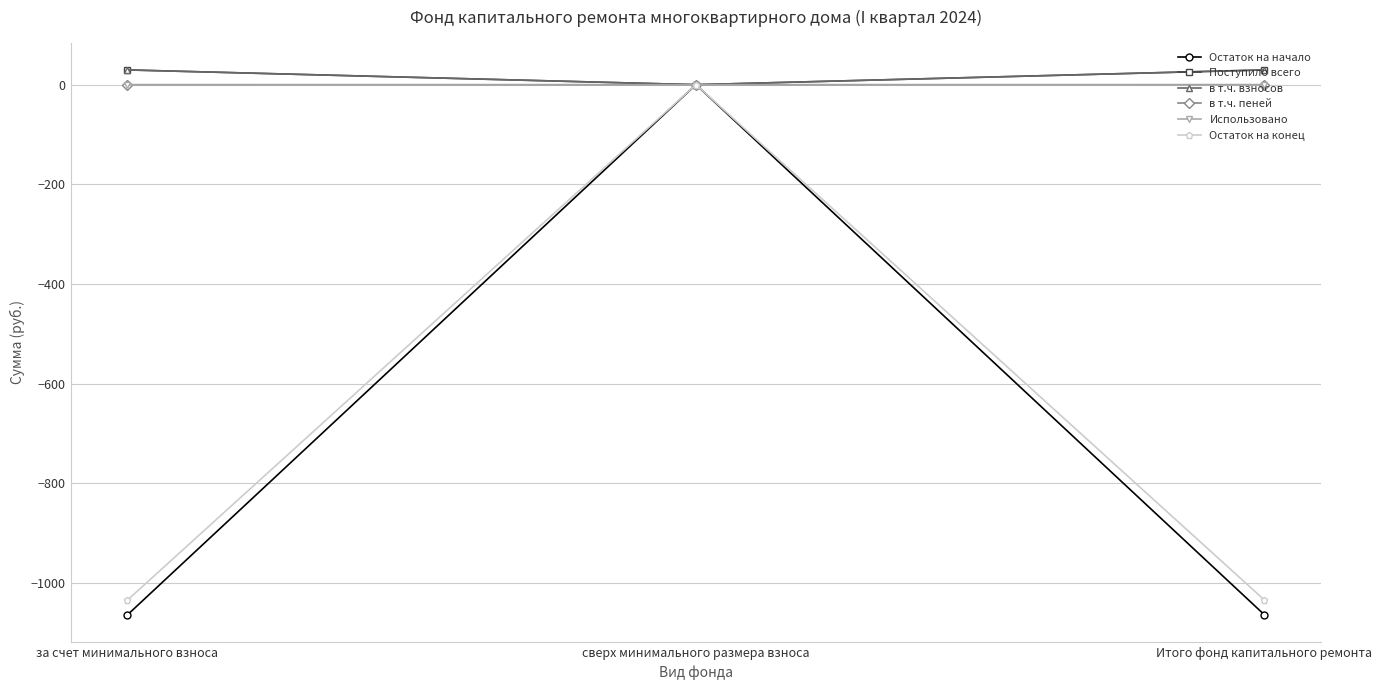

Is the value of Использовано at Итого фонд капитального ремонта greater than the value of Остаток на конец at за счет минимального взноса?

Yes